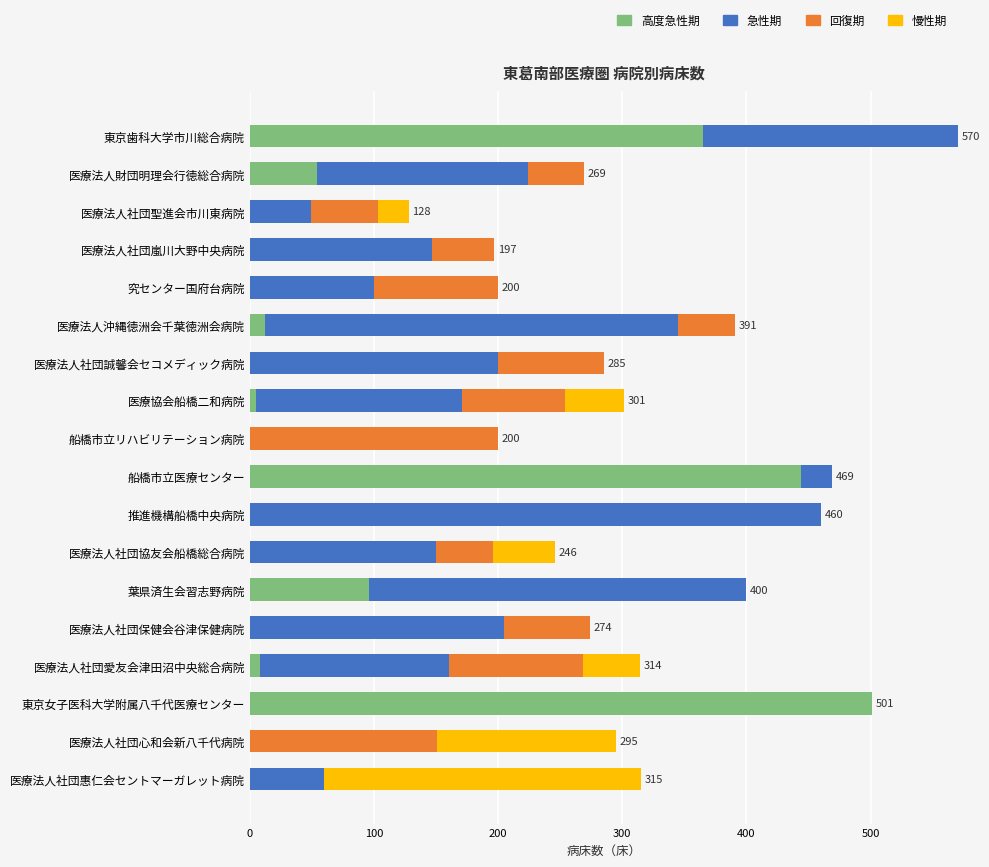

At which category is the sum across all series the highest?

東京歯科大学市川総合病院